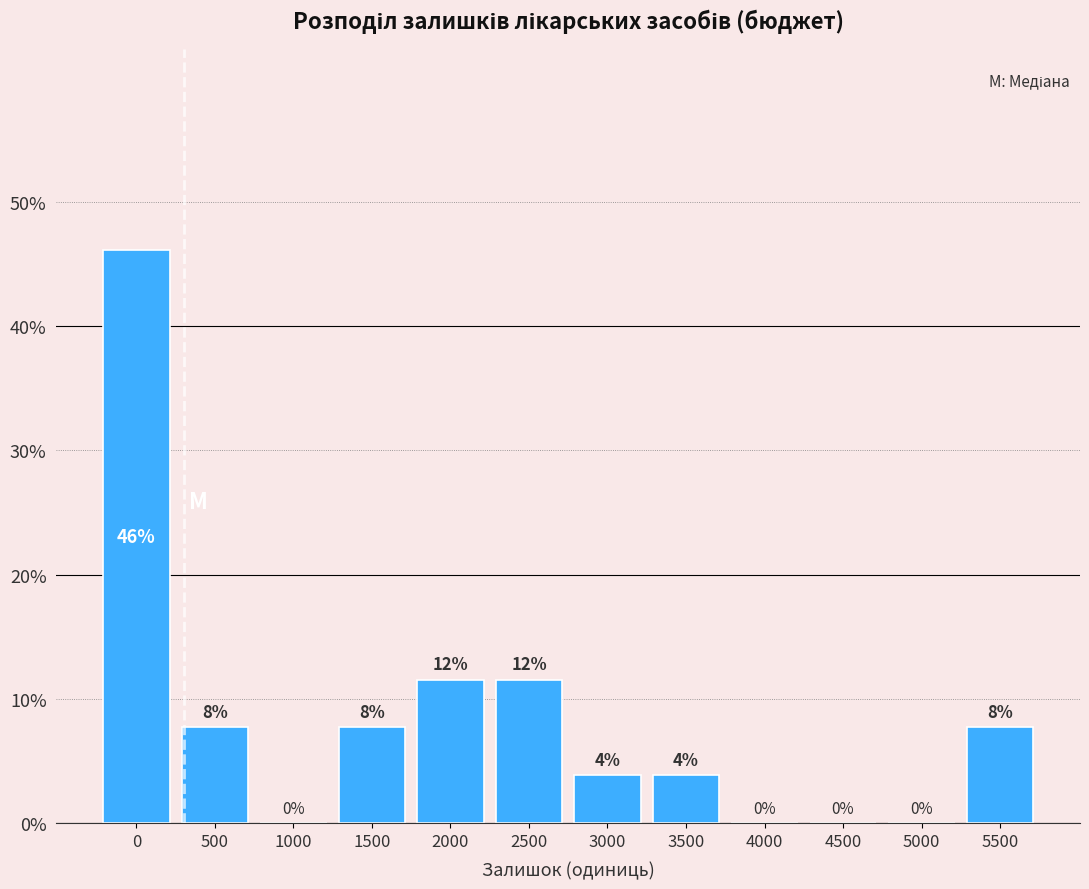

Are the bars horizontal?

No